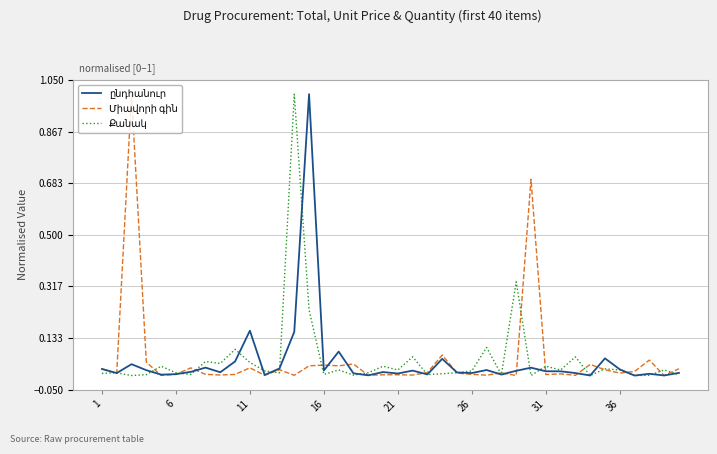

What is the maximum value shown in the chart?

1.0